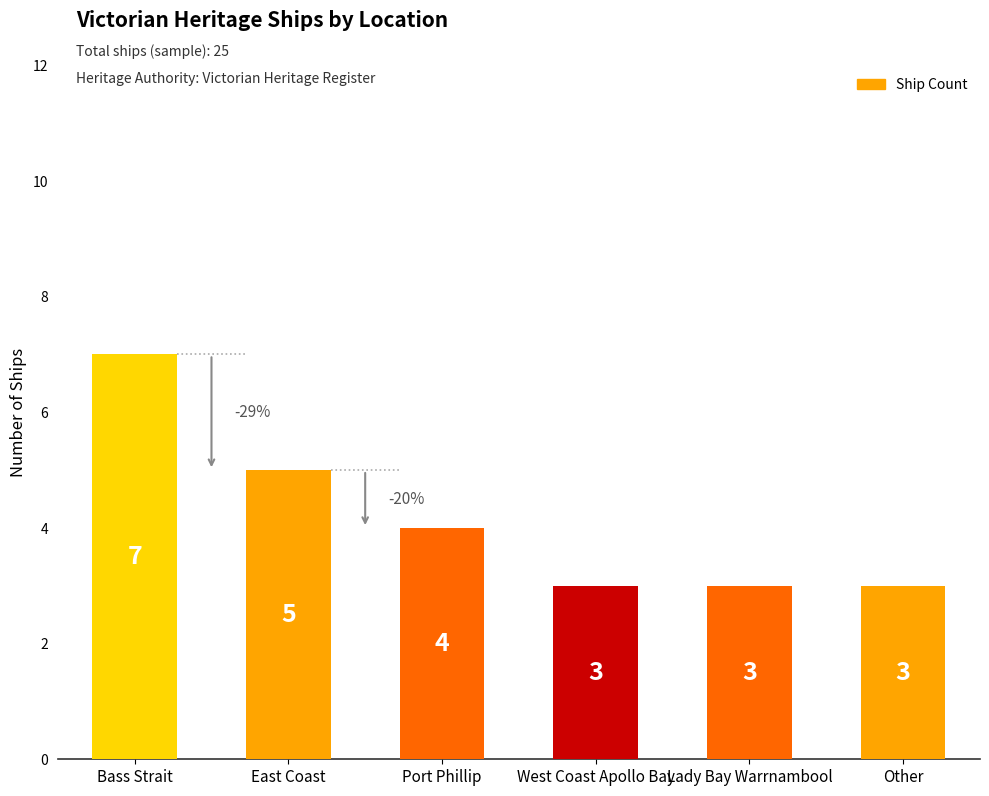

Reading left to right, extract all data points from this chart.

7	5	4	3	3	3